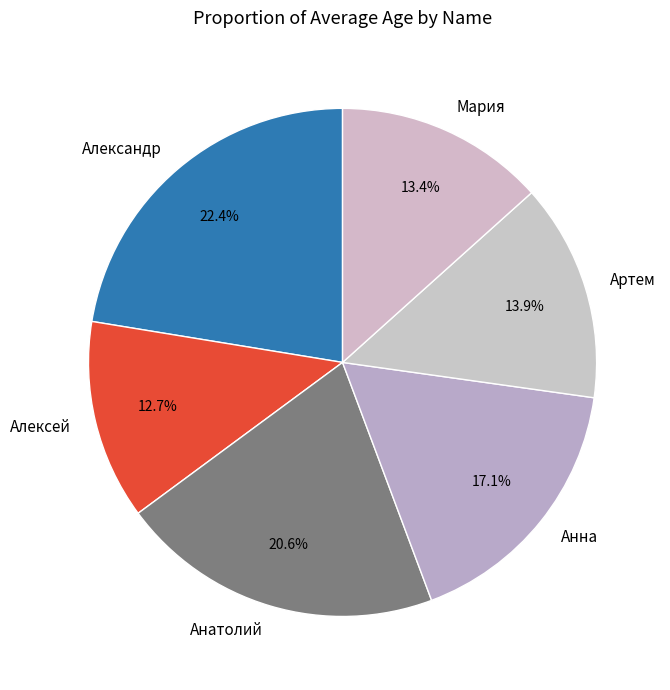

What percentage is NOT represented by Мария?

86.6%